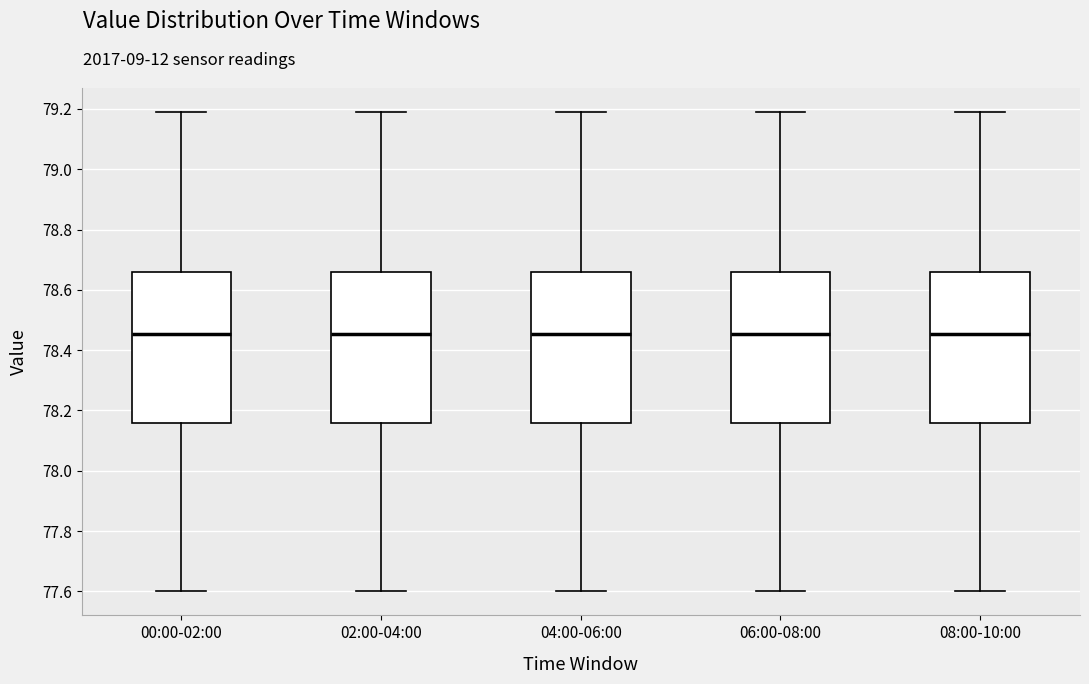

Reading left to right, read every box against the y-axis: the position of its median line, the range the box covers, and the ends of its whiskers. The values are not printed on the chart, so give them approximately, as read against the axis.

00:00-02:00: median 78.46, box 78.16 to 78.66, whiskers 77.60 to 79.20
02:00-04:00: median 78.46, box 78.16 to 78.66, whiskers 77.60 to 79.20
04:00-06:00: median 78.46, box 78.16 to 78.66, whiskers 77.60 to 79.20
06:00-08:00: median 78.46, box 78.16 to 78.66, whiskers 77.60 to 79.20
08:00-10:00: median 78.46, box 78.16 to 78.66, whiskers 77.60 to 79.20